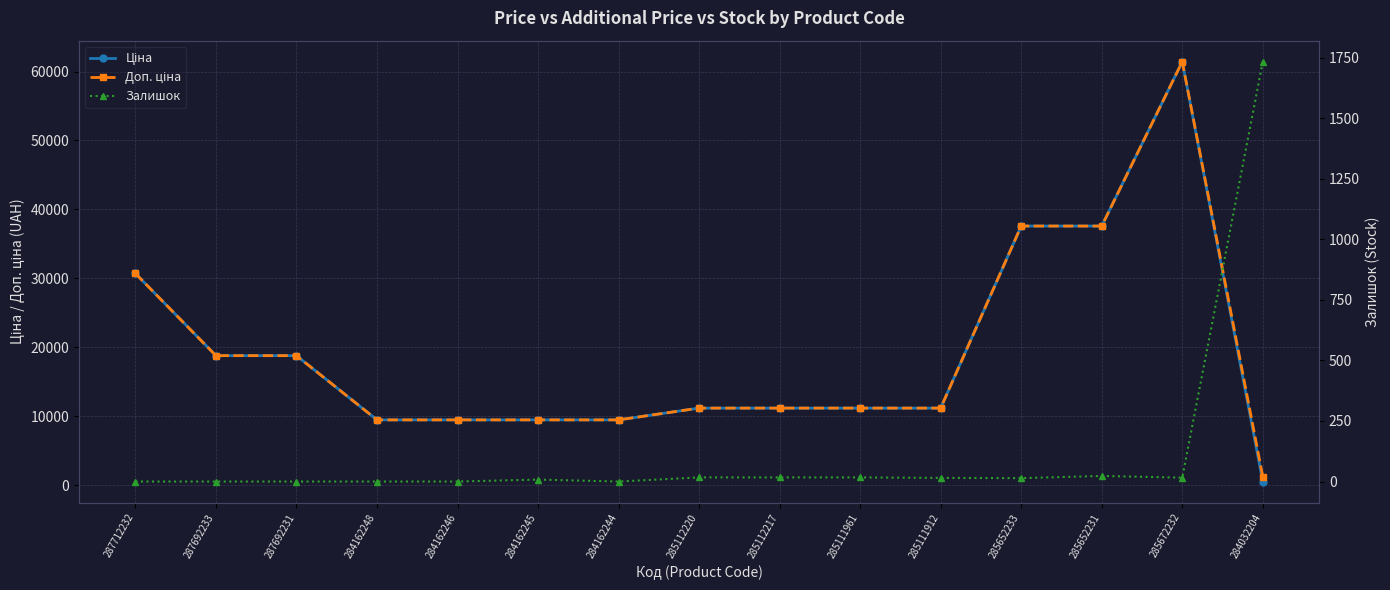

What position from the right is 285672232?

2